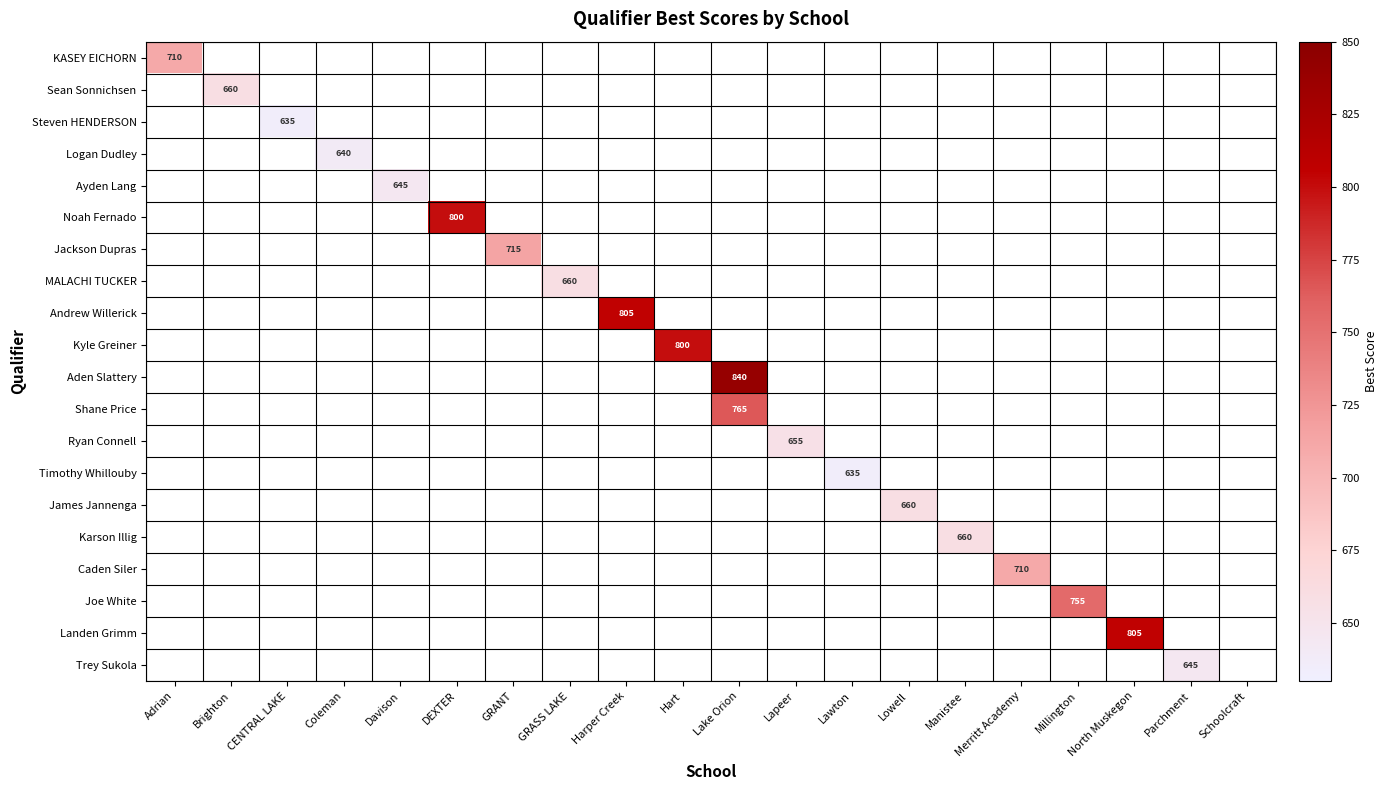

Is the value of KASEY EICHORN at Lawton greater than the value of Andrew Willerick at Davison?

No